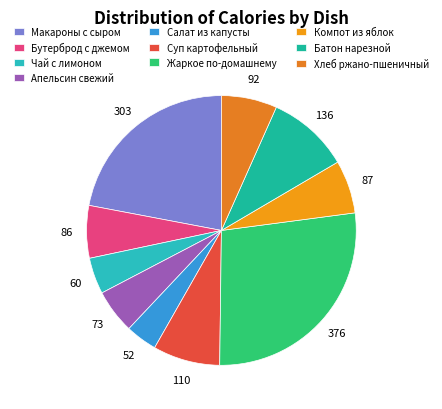

How many slices are in this pie chart?

10